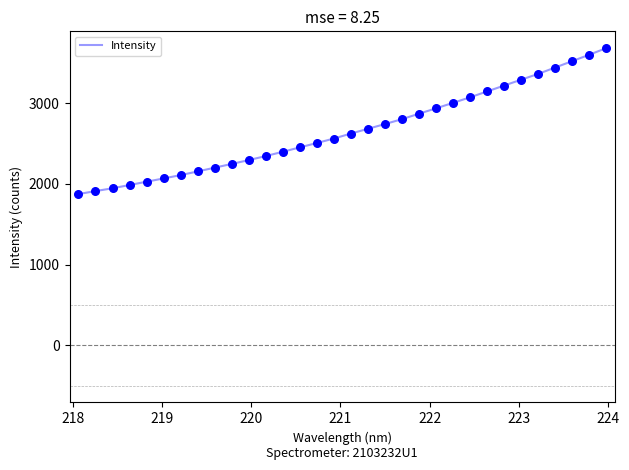

What is the smallest value displayed?

1874.1